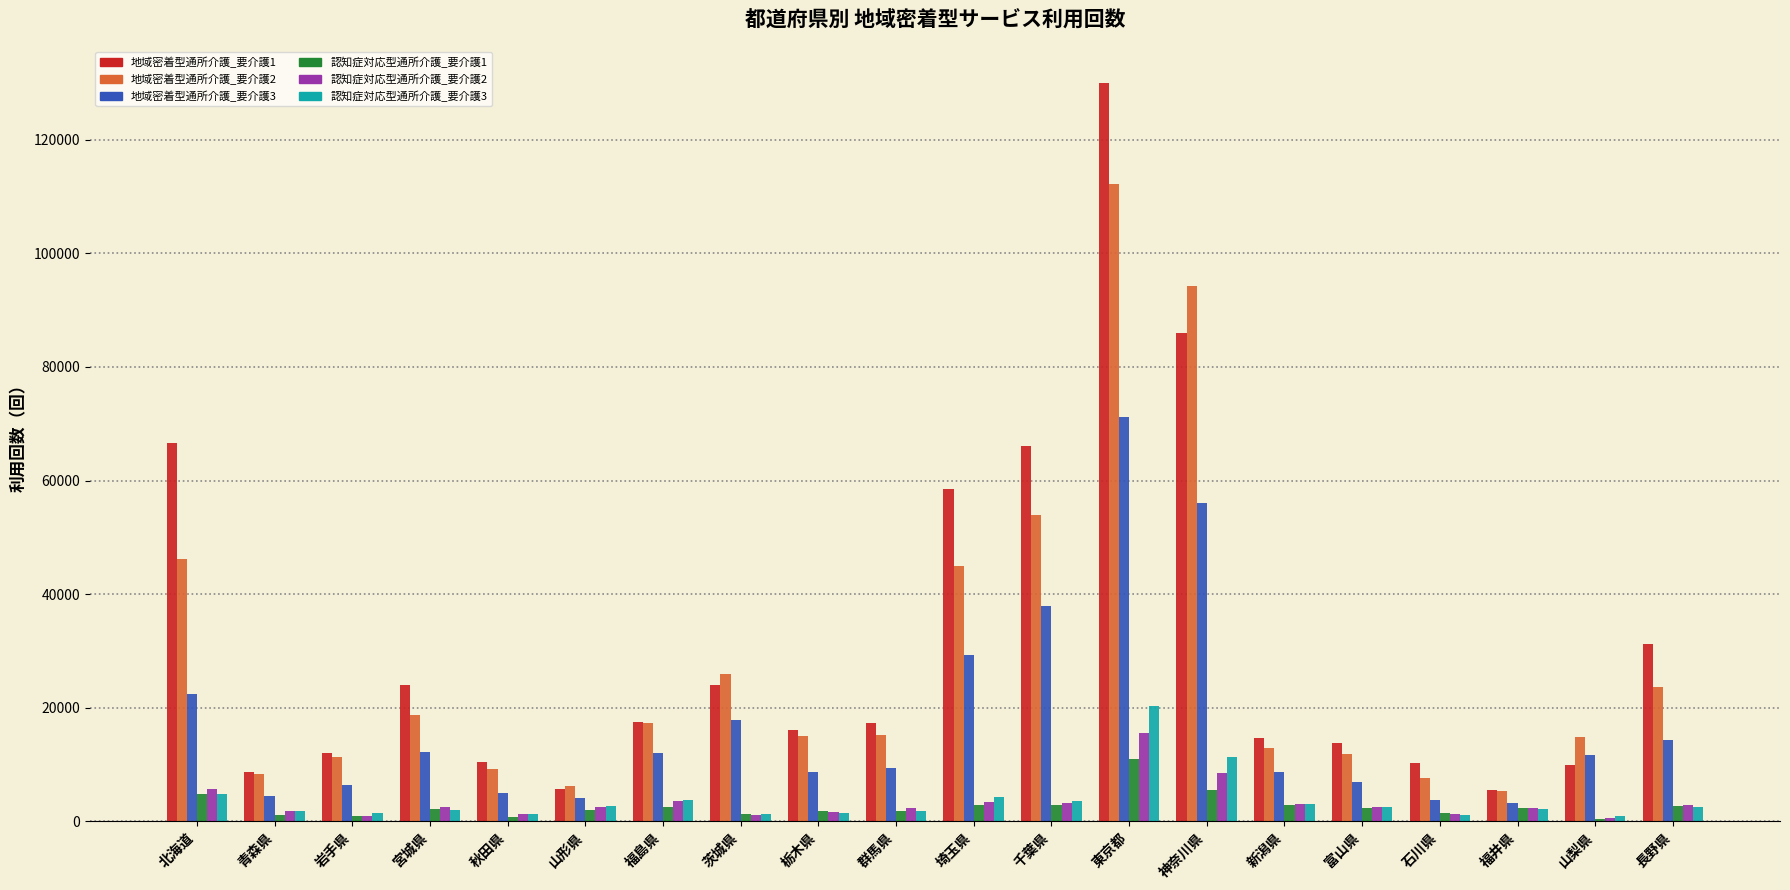

The 認知症対応型通所介護_要介護3 series shows 3752 at 福島県. True or false?

True